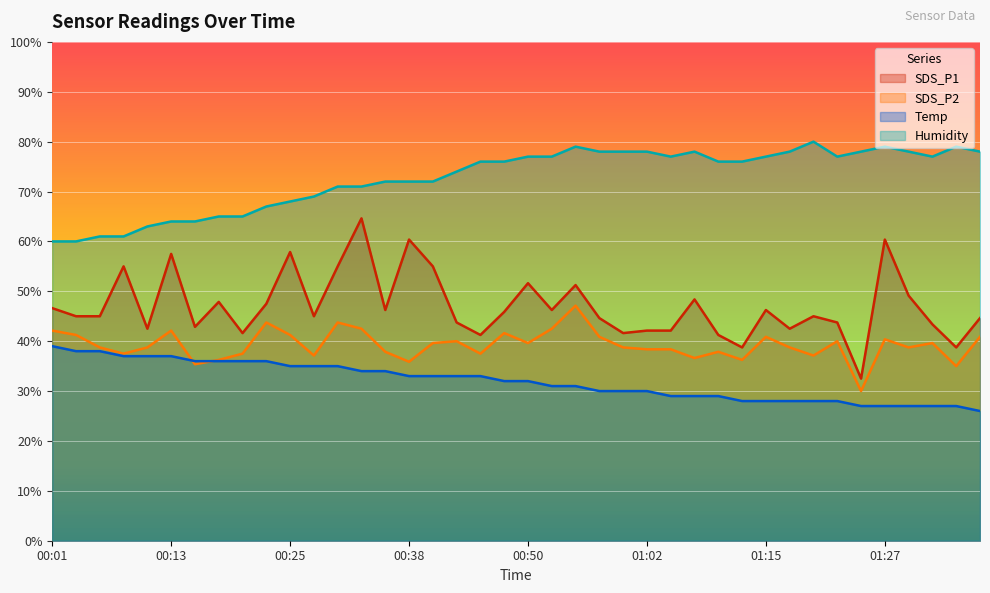

Between 00:45 and 00:50, which series saw the biggest shift?

SDS_P1